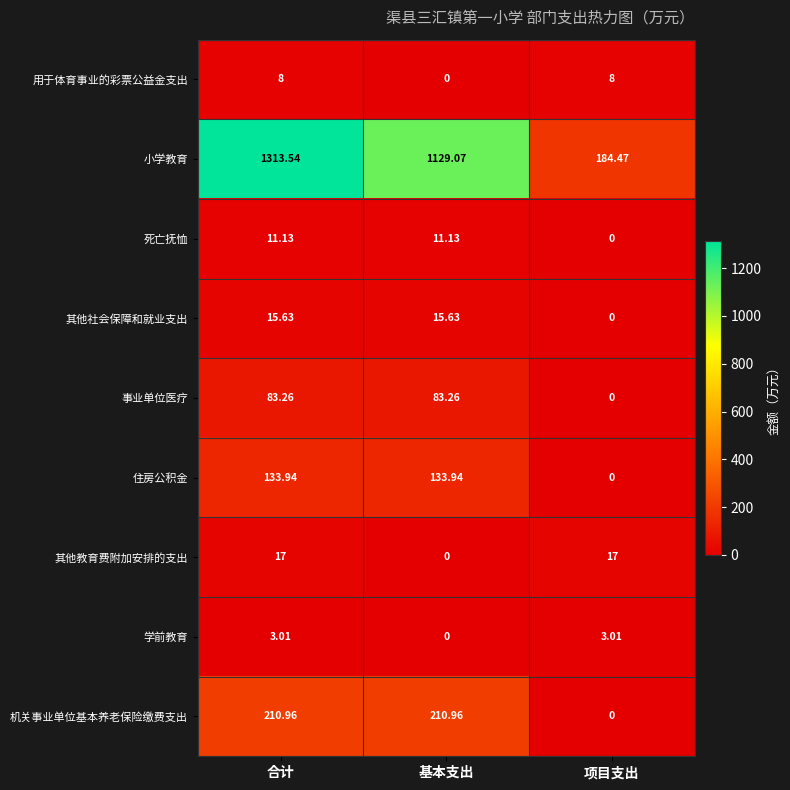

Which series has the largest total across all categories?

小学教育